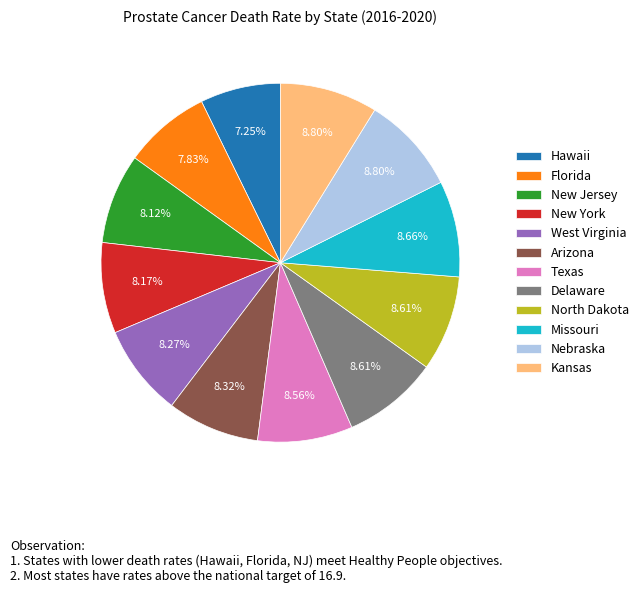

Which category has the smallest portion of the pie?

Hawaii